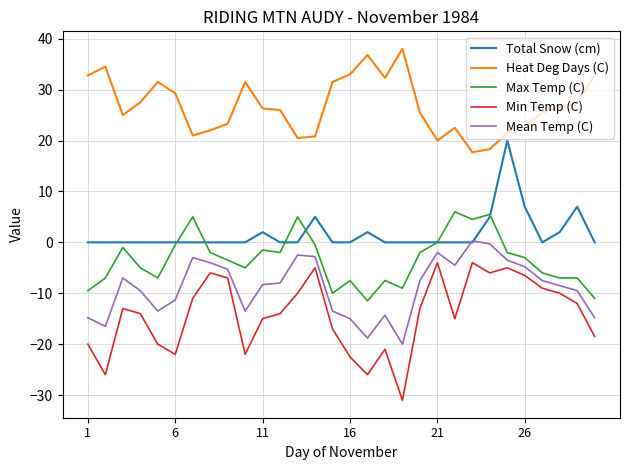

List the series in order of their peak value, lowest first.

Min Temp (C), Mean Temp (C), Max Temp (C), Total Snow (cm), Heat Deg Days (C)